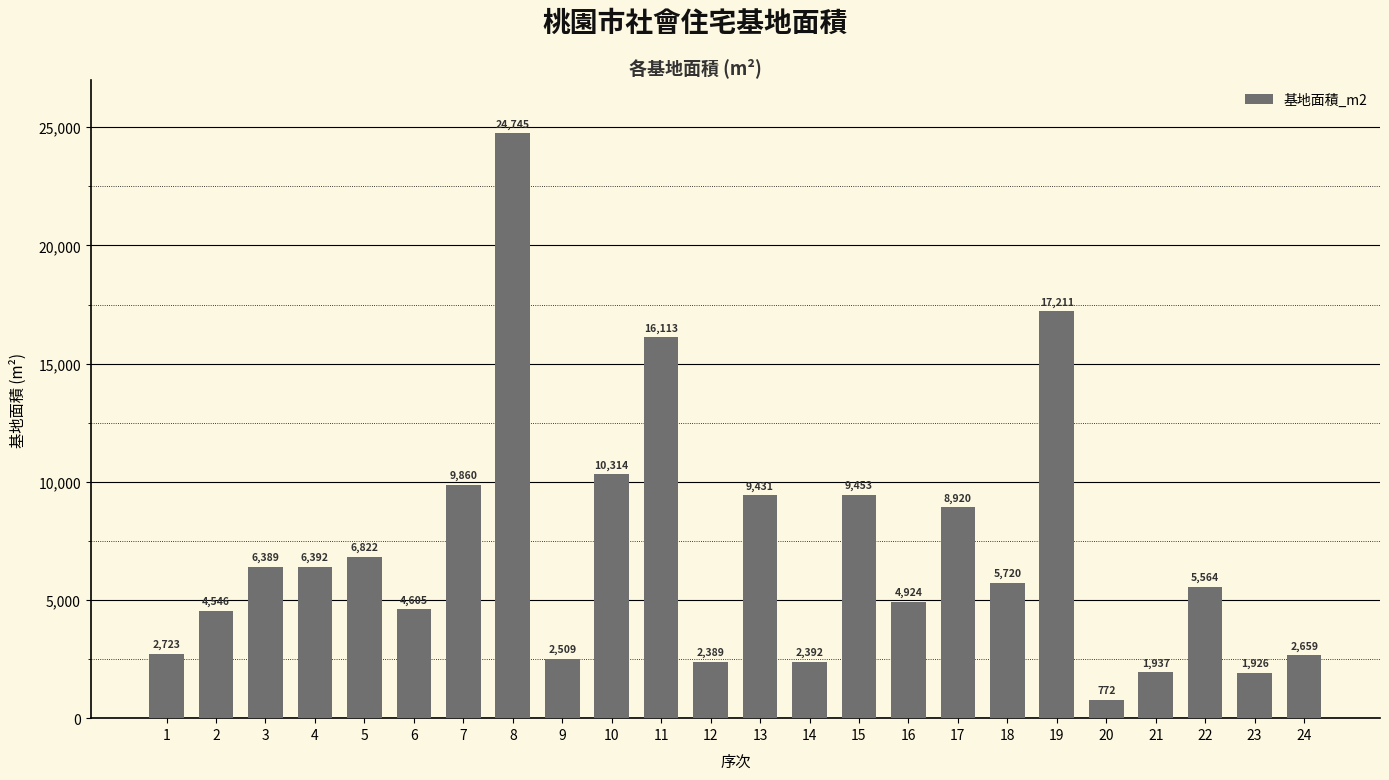

What is the smallest value displayed?

772.0